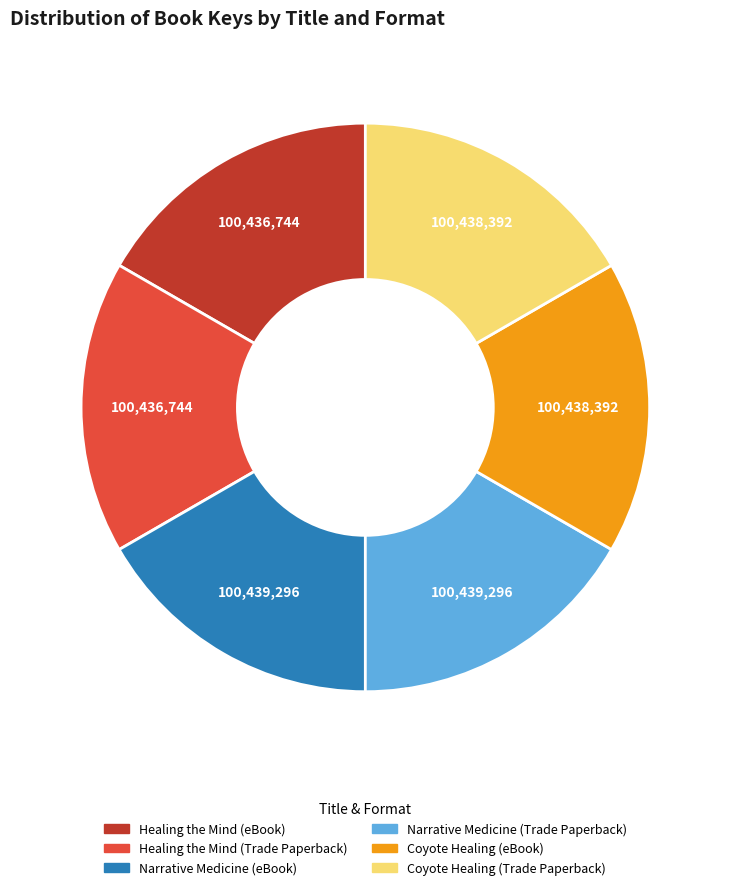

What is the ratio of the value at Coyote Healing (Trade Paperback) to the value at Healing the Mind (Trade Paperback)?

1.0